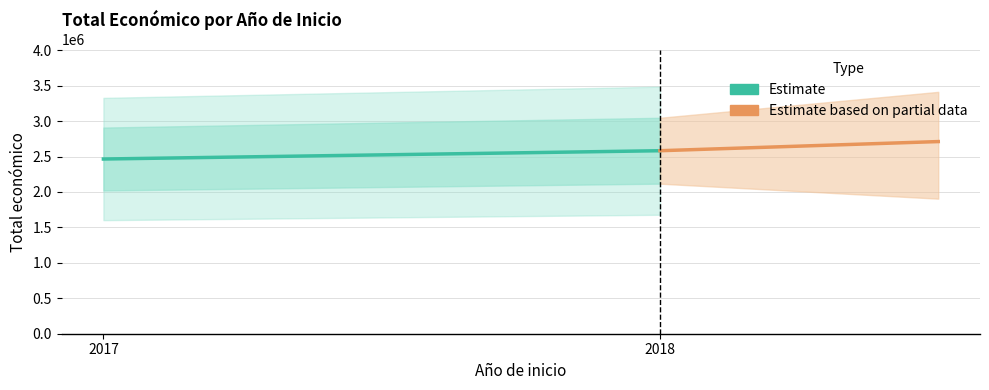

Which series has the largest total across all categories?

Estimate based on partial data